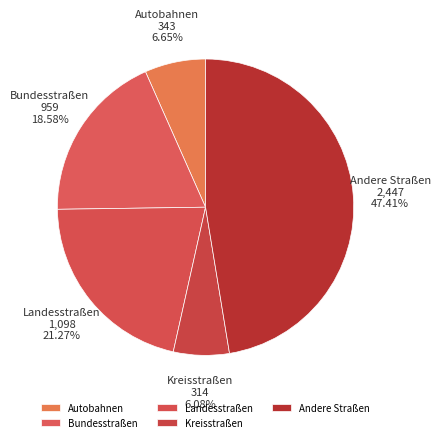

What is the ratio of the value at Landesstraßen to the value at Andere Straßen?

0.4